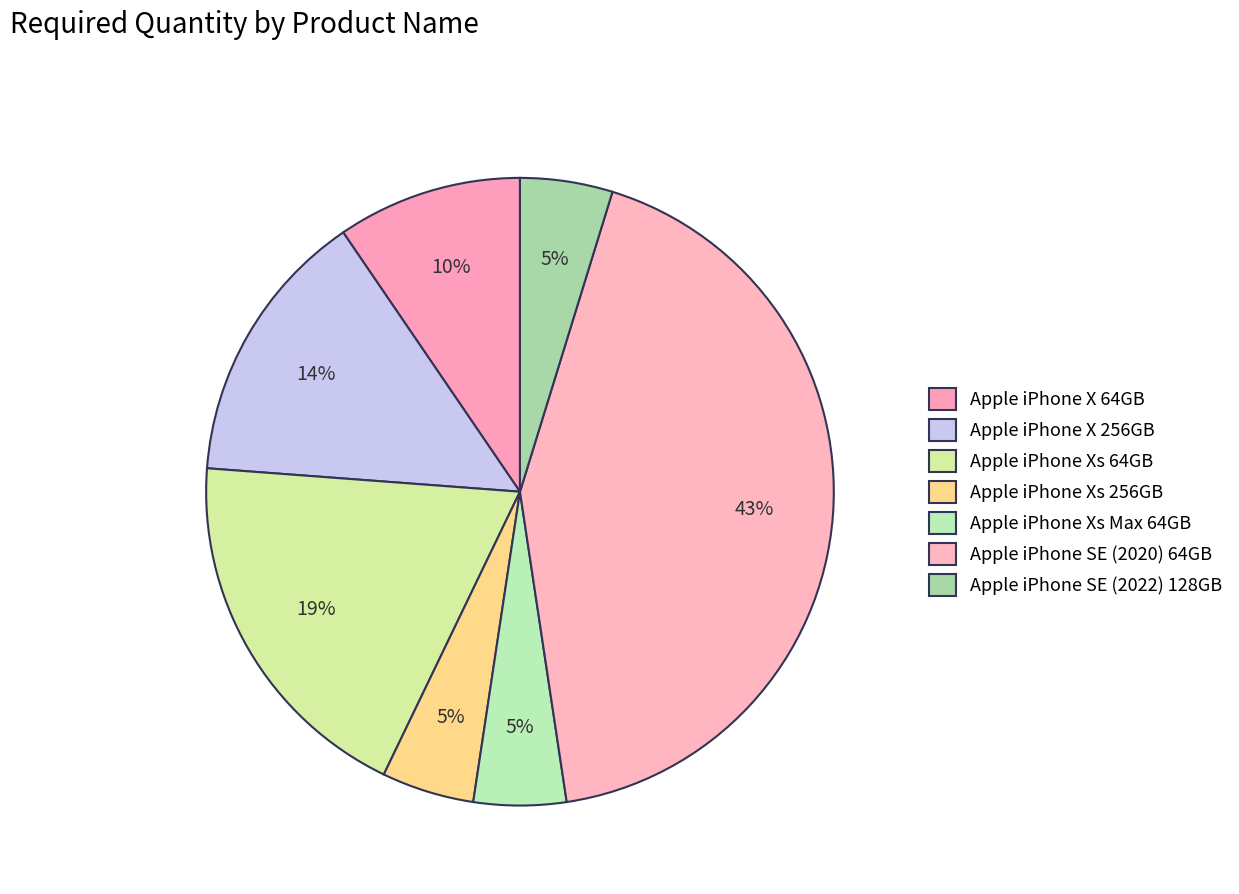

How many slices are in this pie chart?

7